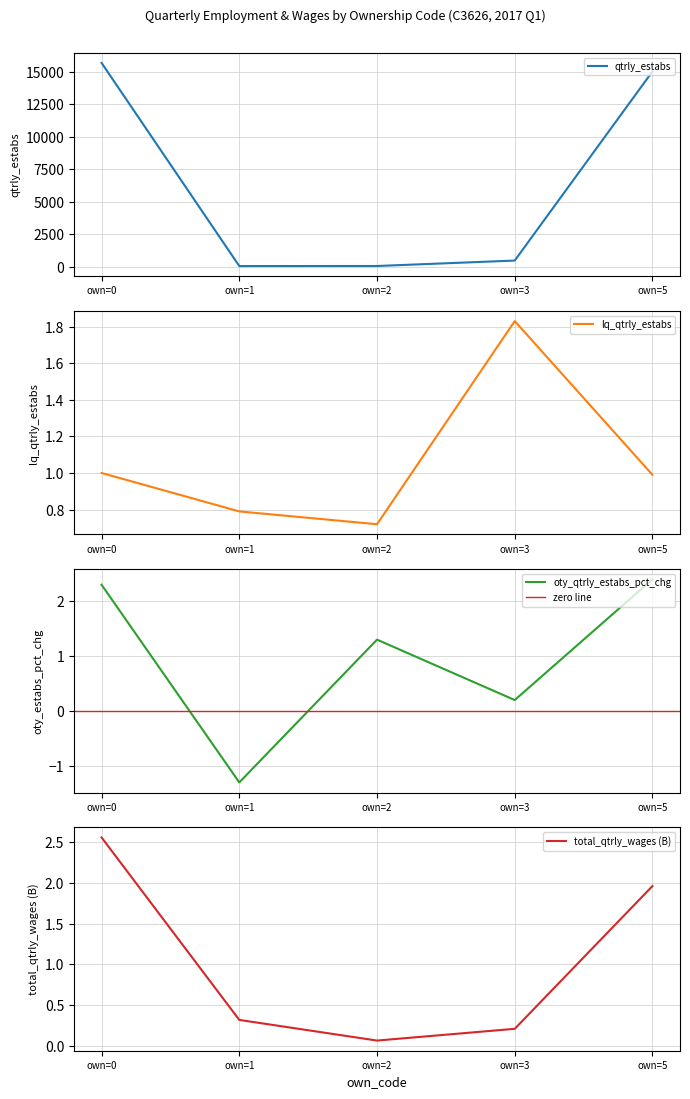

Reading right to left, what are all the values shown in this chart?

qtrly_estabs: own=5=15018.0	own=3=498.0	own=2=80.0	own=1=76.0	own=0=15672.0
lq_qtrly_estabs: own=5=1.0	own=3=1.8	own=2=0.7	own=1=0.8	own=0=1.0
oty_qtrly_estabs_pct_chg: own=5=2.4	own=3=0.2	own=2=1.3	own=1=-1.3	own=0=2.3
total_qtrly_wages_billions: own=5=2.0	own=3=0.2	own=2=0.1	own=1=0.3	own=0=2.6